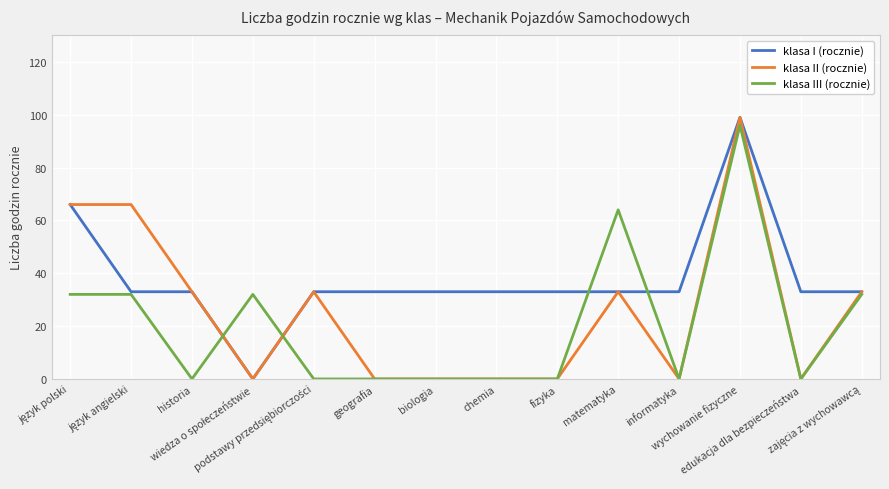

What is the highest value of the klasa I (rocznie) series?

99